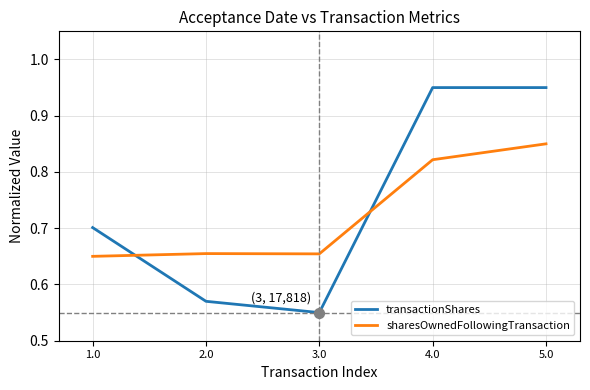

Which series changed the most between 3.0 and 5.0?

transactionShares